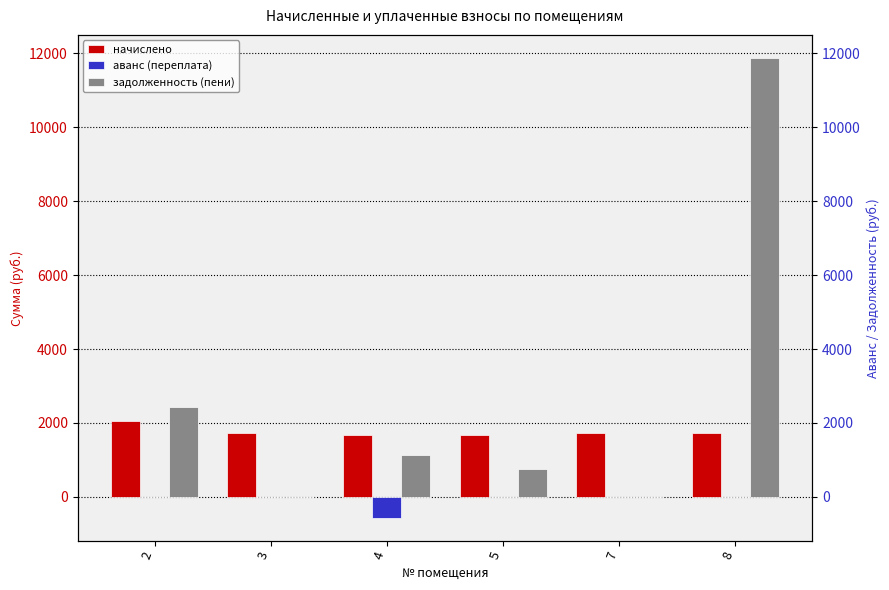

At which category does the chart reach its peak across all series?

8